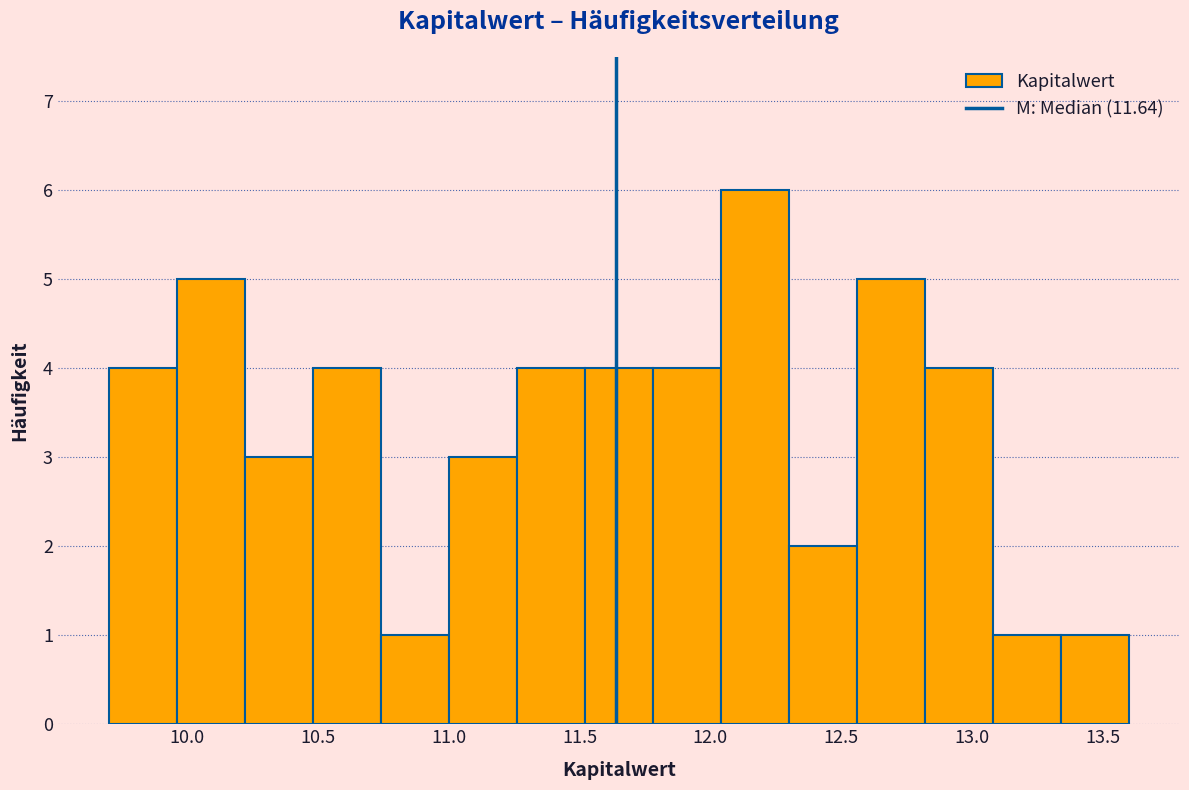

Reading left to right, list every bar in this chart as the range it spans on the x-axis followed by its height. Neither the bar edges nor the heights are printed on the chart, so give them approximately, as read against the axes.

9.70 to 9.96: 4
9.96 to 10.22: 5
10.22 to 10.48: 3
10.48 to 10.74: 4
10.74 to 11.00: 1
11.00 to 11.26: 3
11.26 to 11.52: 4
11.52 to 11.78: 4
11.78 to 12.04: 4
12.04 to 12.30: 6
12.30 to 12.56: 2
12.56 to 12.82: 5
12.82 to 13.08: 4
13.08 to 13.34: 1
13.34 to 13.60: 1